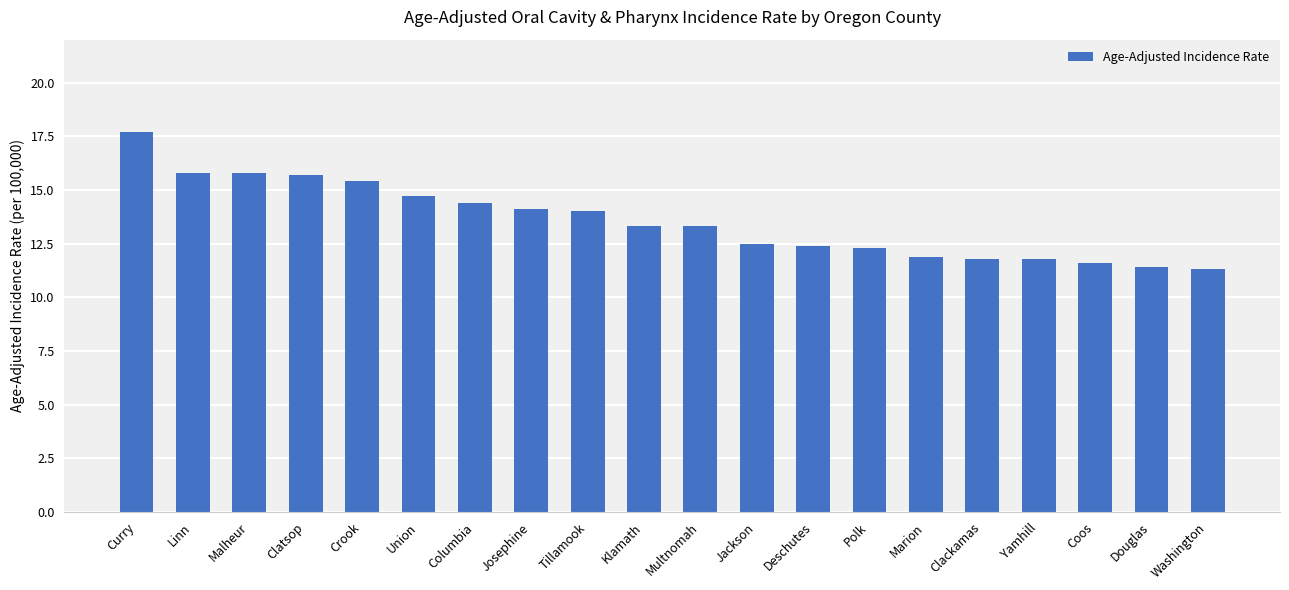

What is the label of the 12th bar from the right?

Tillamook